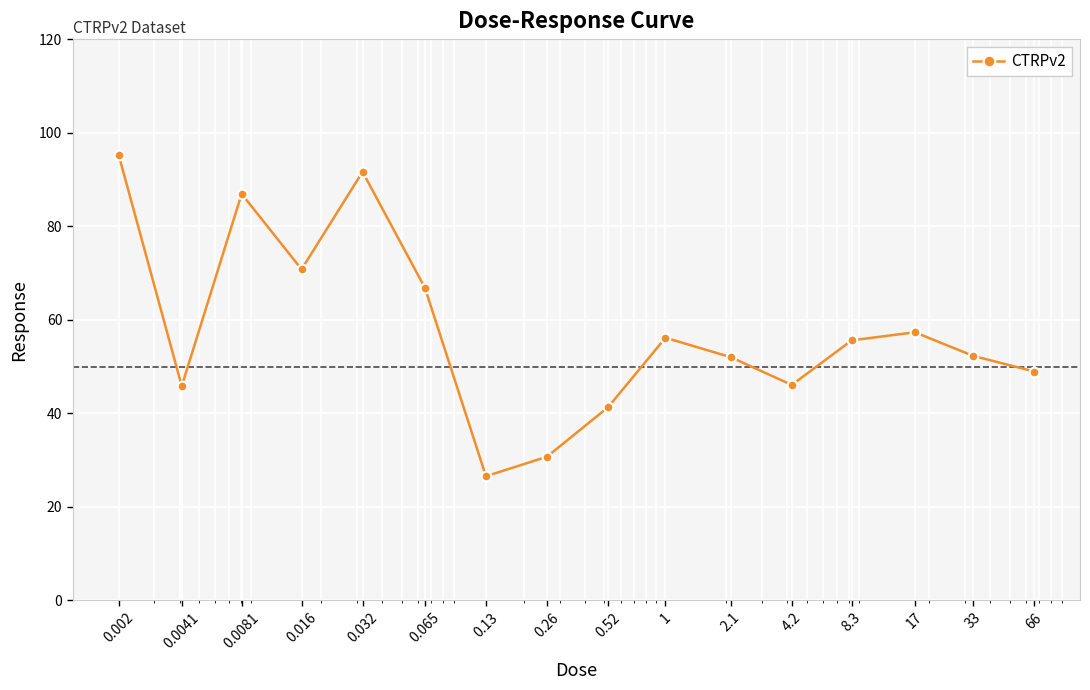

What is the value of the 2nd point from the left?

45.8